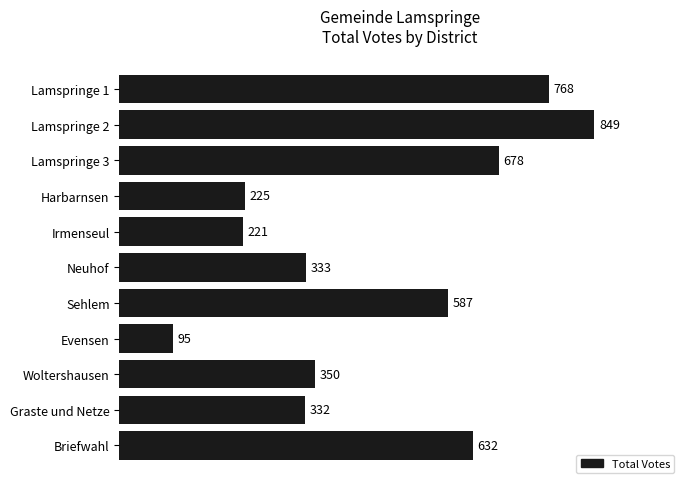

Approximately how many times larger is the value at Briefwahl compared to Woltershausen?

1.8